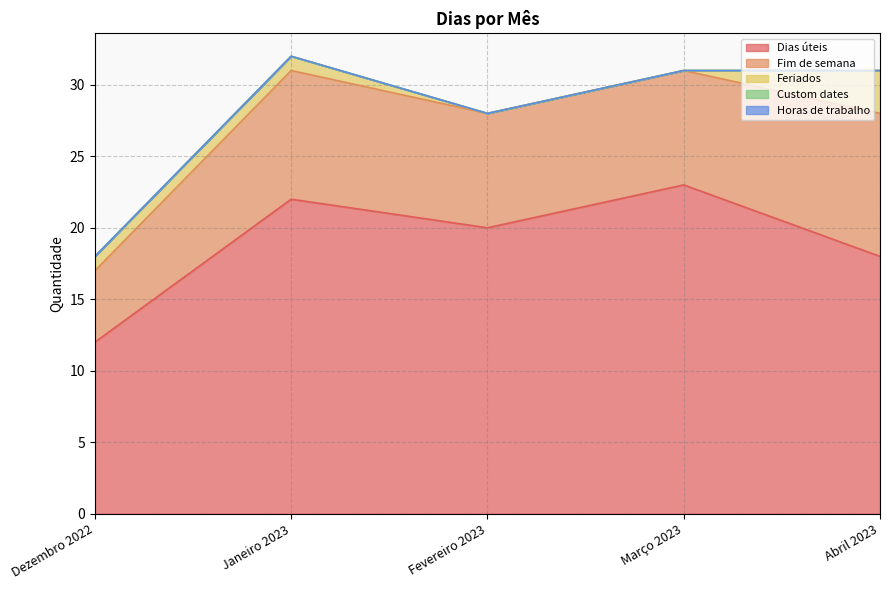

At which label is Custom dates closest to 0?

Dezembro 2022